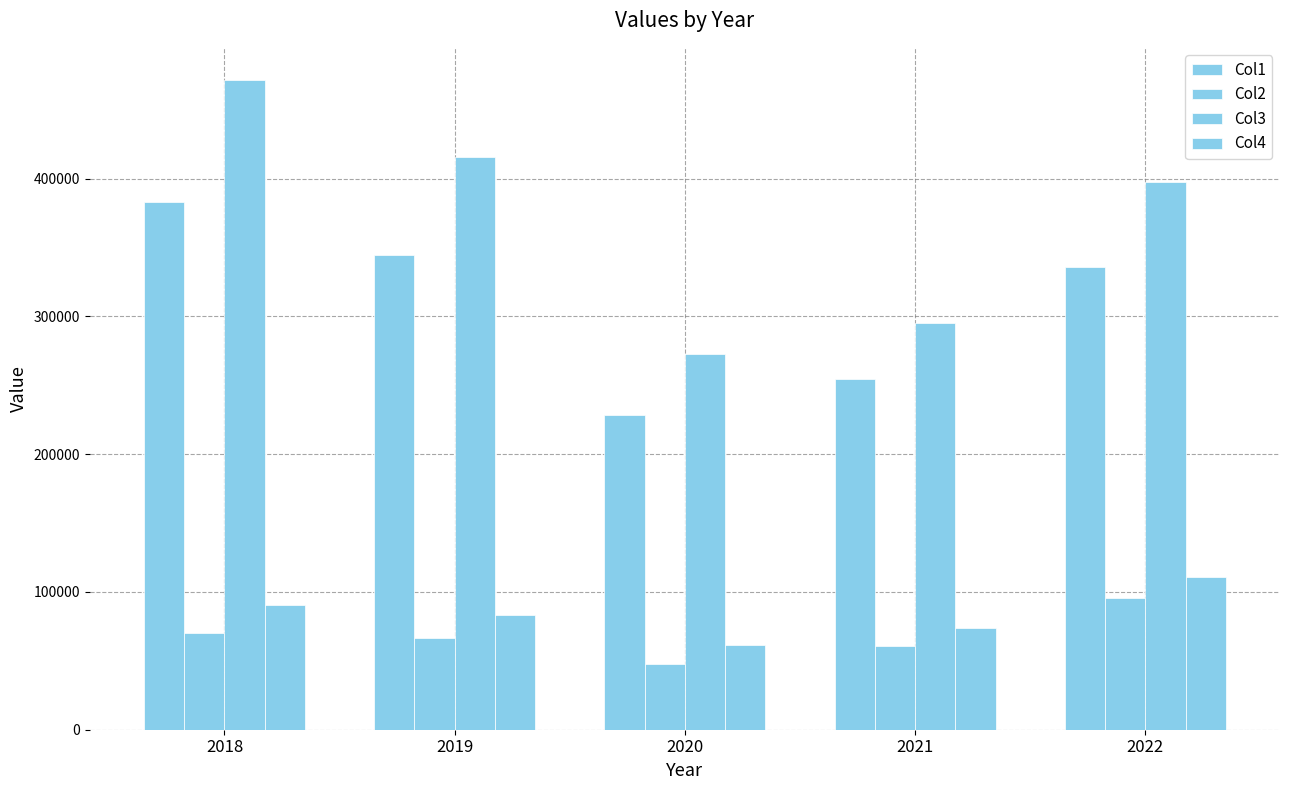

Count the number of categories in the chart.

5